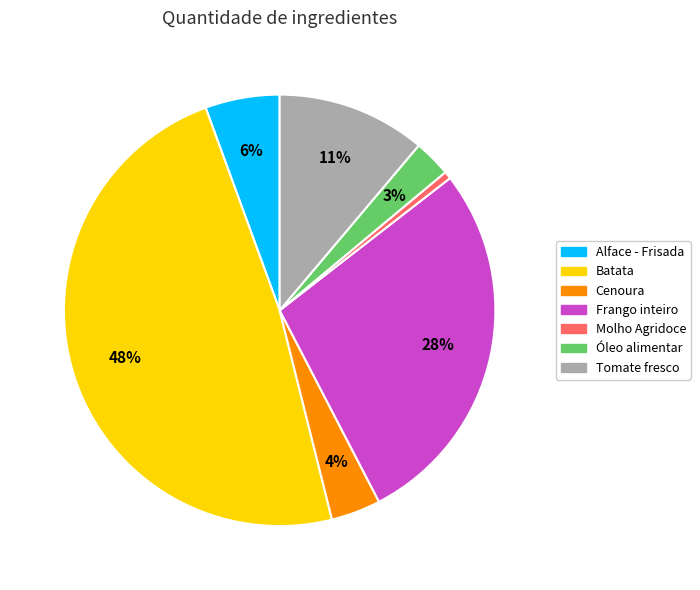

Count the number of slices in the pie.

7